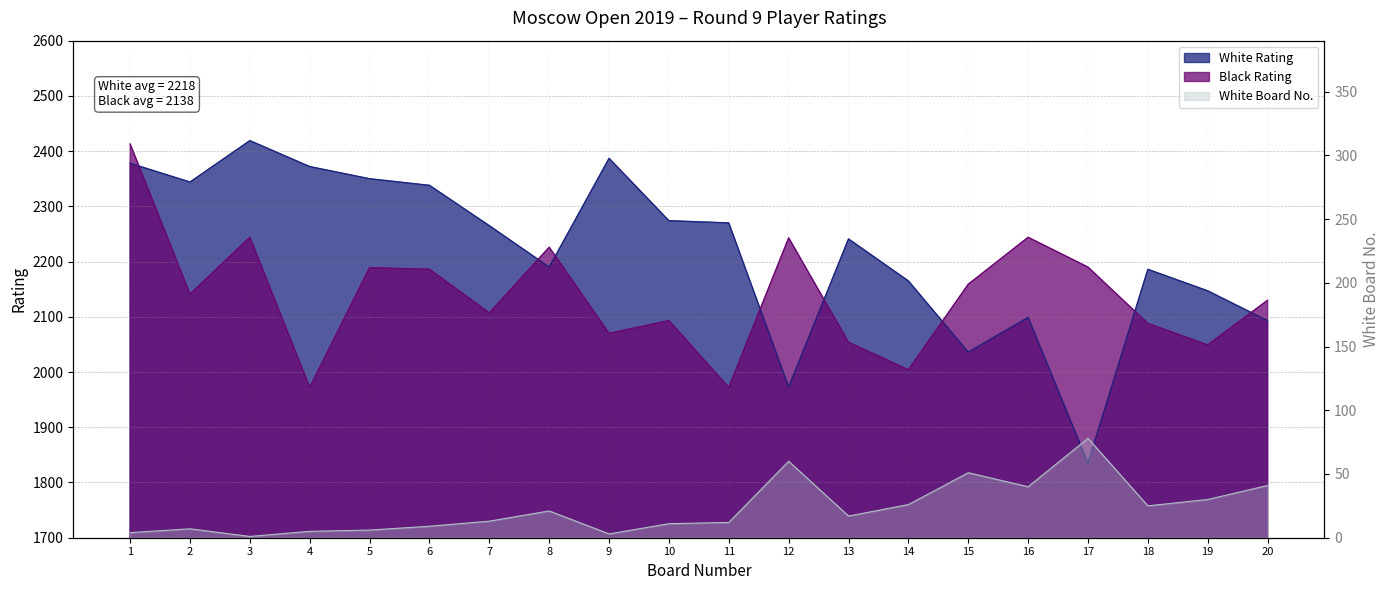

At which category is the sum across all series the highest?

1